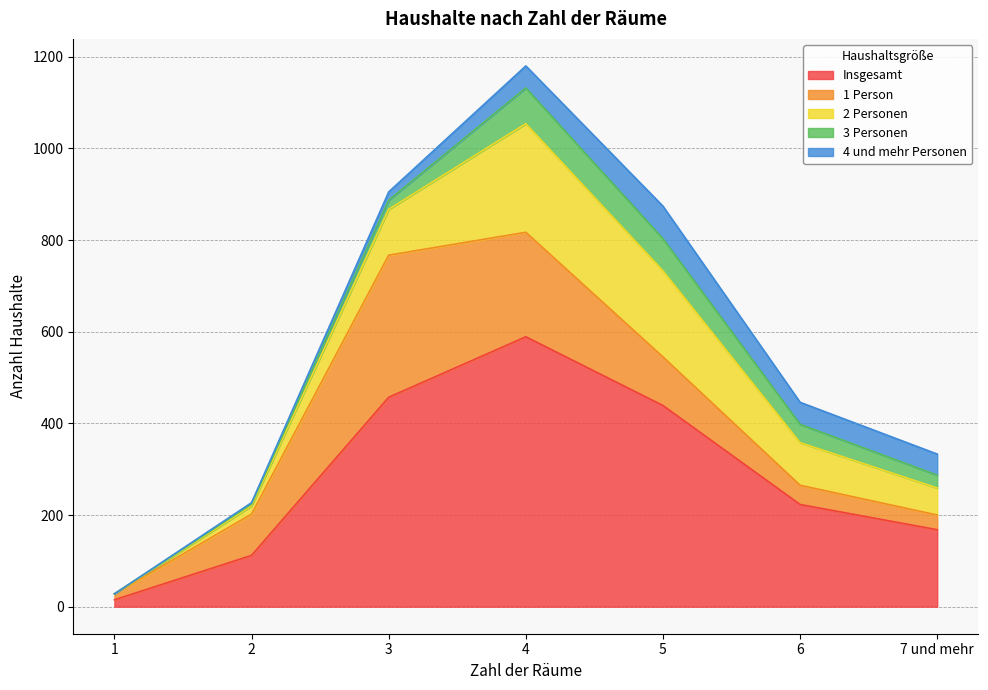

What is the value of the 4 und mehr Personen point at the 6th from the left?

48